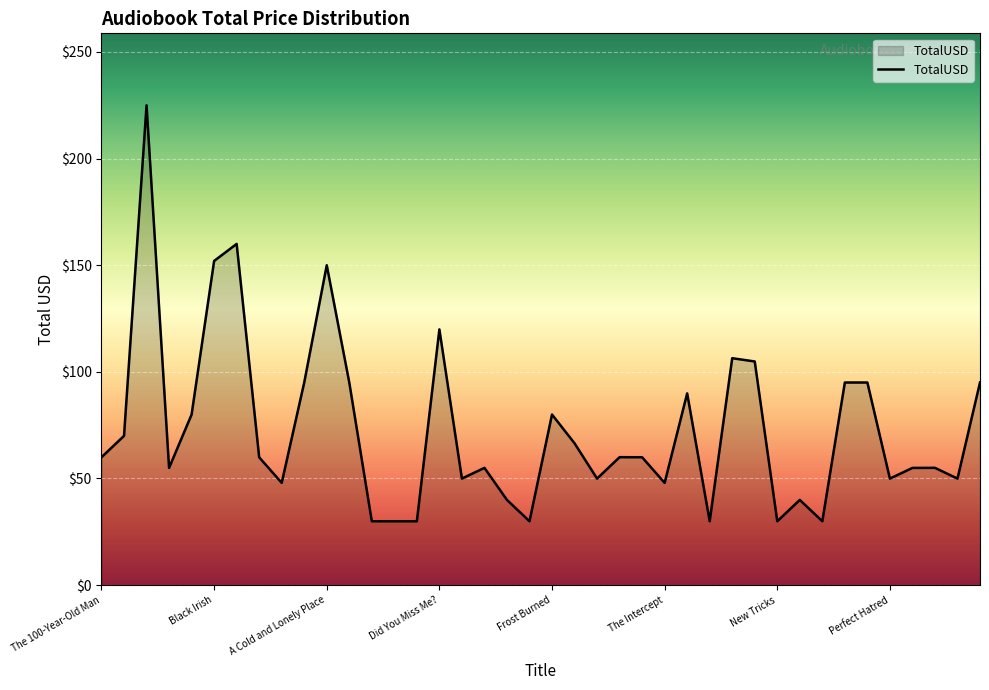

List the labels in order of value, largest first.

The Alpine Xanadu, The Burn Palace, Black Irish, A Cold and Lonely Place, Did You Miss Me?, Milk Glass Moon, The Nature Principle, A Certain Justice, Cover of Snow, Original Sin, Parlor Games, Salt Sugar Fat, Jitterbug, Frost Burned, Bad Blood, Alex Cross Run, Global Tilt, The Hour of Peril, The 100-Year-Old Man, Indiscretion, Call the Midwife, Etiquette & Espionage, Rage Against the Dying, The Artful Egg, Proof of Guilt, The Dinner, Hitman, Perfect Hatred, The Riptide Ultra-Glide, Calling Me Home, The Intercept, Flashfire, The Ninth Dragon, Daphne, Deirdre and Desire, Diana the Huntress, Frederica in Fashion, Leader of the Pack, New Tricks, One Dog Night